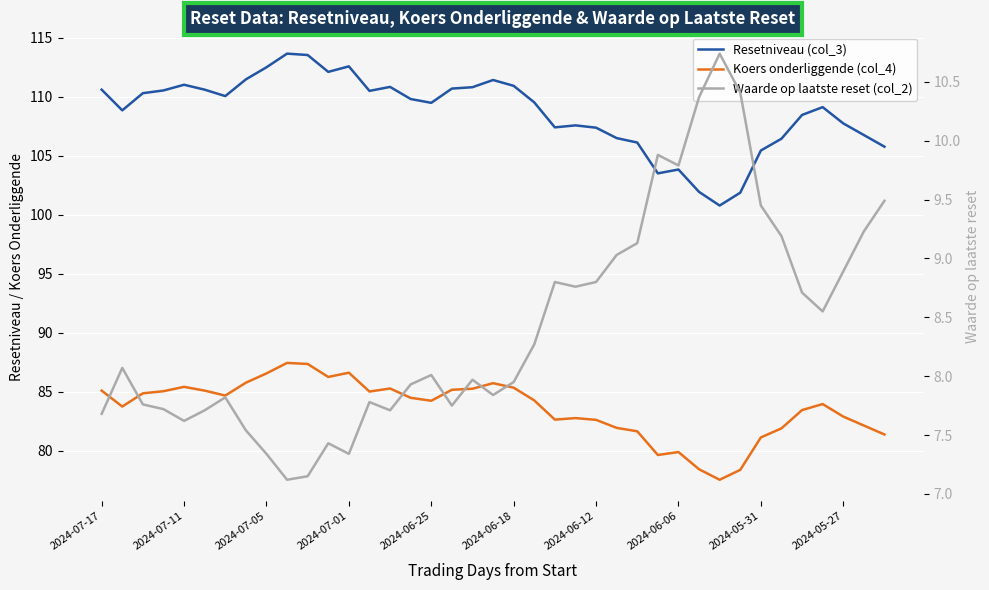

Does the chart display data point markers on the line(s)?

No